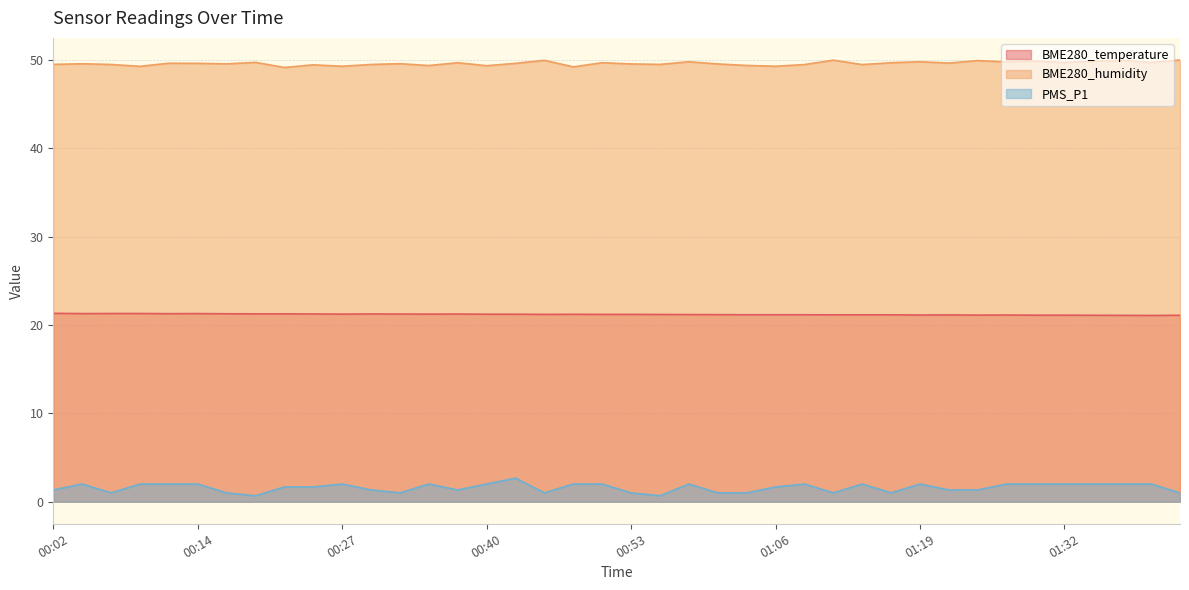

What is the sum of all BME280_humidity values?

1985.0